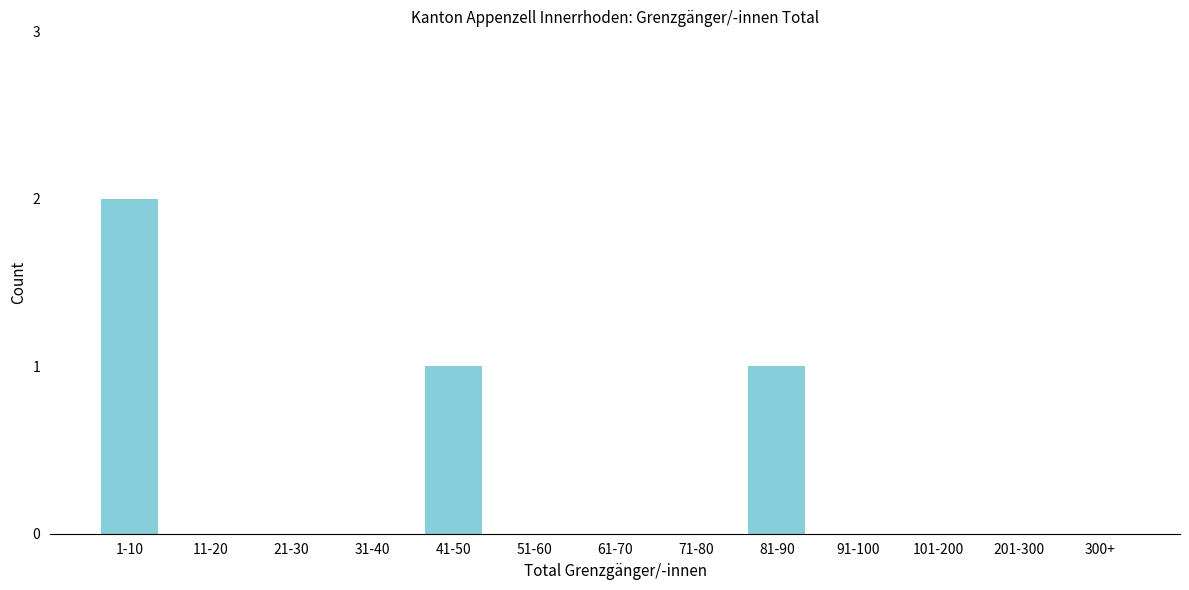

Reading left to right, transcribe all the data shown in this chart.

1-10=2	11-20=0	21-30=0	31-40=0	41-50=1	51-60=0	61-70=0	71-80=0	81-90=1	91-100=0	101-200=0	201-300=0	300+=0